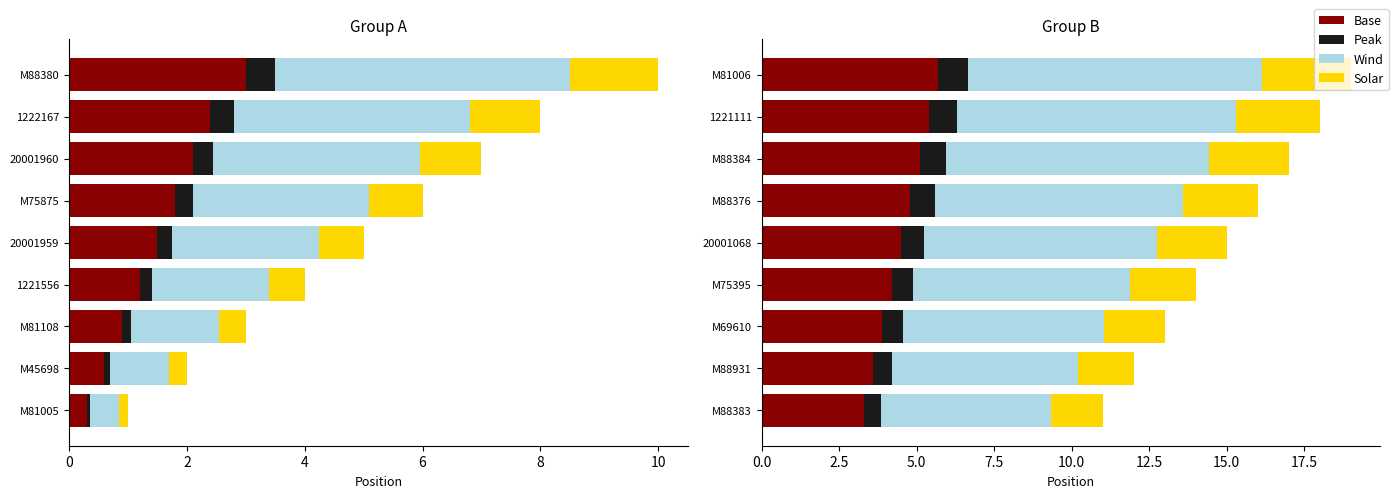

What is the value of the Base bar at the 8th from the left?

5.4